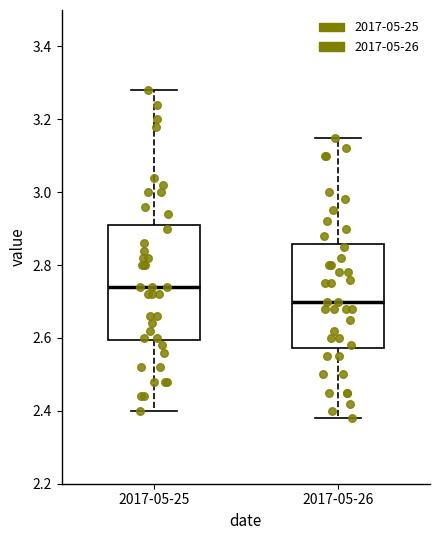

Where does the lower whisker of the box for 2017-05-25 end on the y-axis? The values are not printed on the chart, so give them approximately, as read against the axis.

2.40